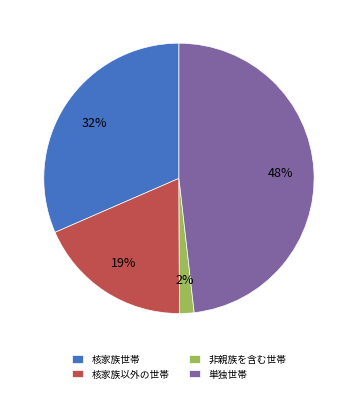

How many segments does this pie chart have?

4